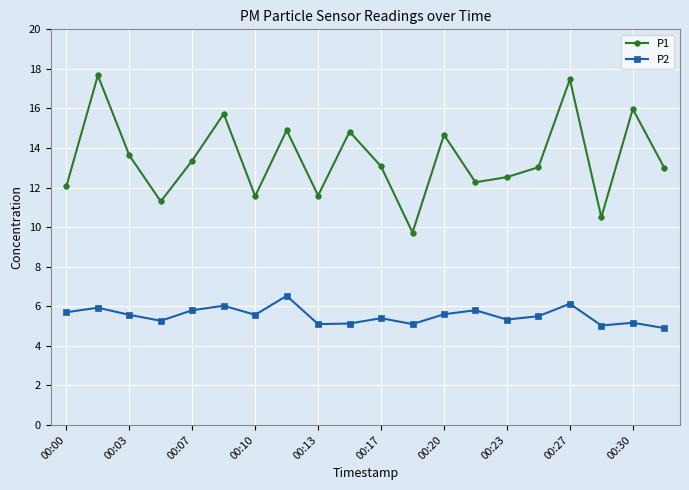

What is the average value of the P2 series?

5.5